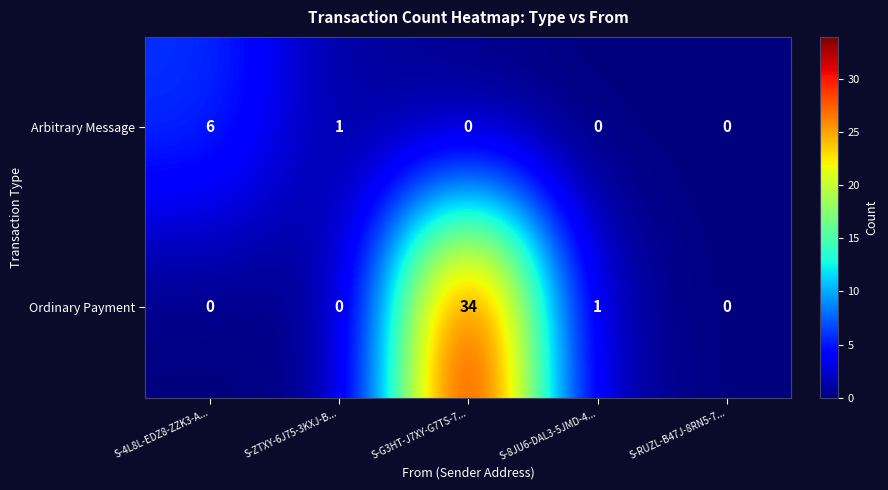

Reading left to right, extract all data points from this chart.

Arbitrary Message: S-4L8L-EDZ8-ZZK3-A...=6	S-ZTXY-6J75-3KXJ-B...=1	S-G3HT-J7XY-G7TS-7...=0	S-8JU6-DAL3-5JMD-4...=0	S-RUZL-B47J-8RN5-7...=0
Ordinary Payment: S-4L8L-EDZ8-ZZK3-A...=0	S-ZTXY-6J75-3KXJ-B...=0	S-G3HT-J7XY-G7TS-7...=34	S-8JU6-DAL3-5JMD-4...=1	S-RUZL-B47J-8RN5-7...=0